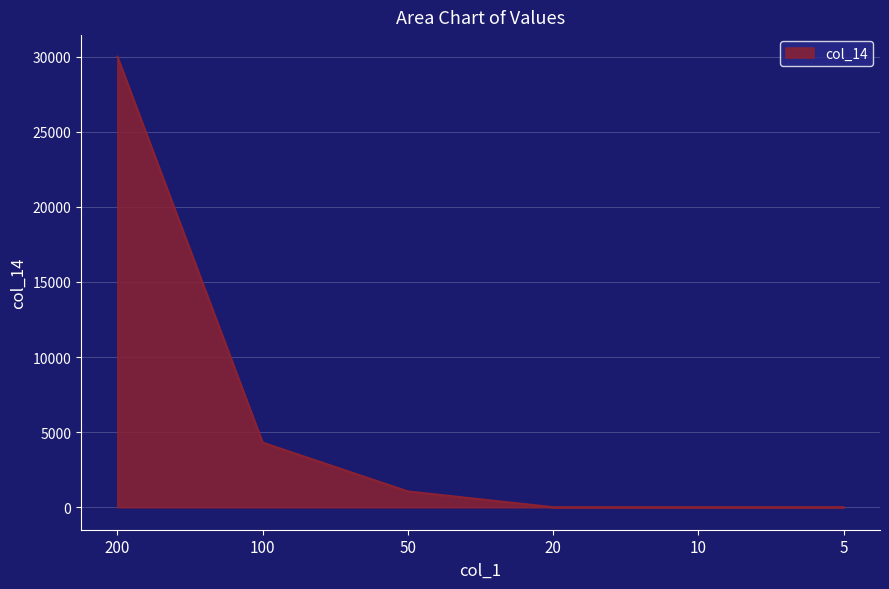

Reading right to left, transcribe all the data shown in this chart.

0	0	0	1050	4300	30000